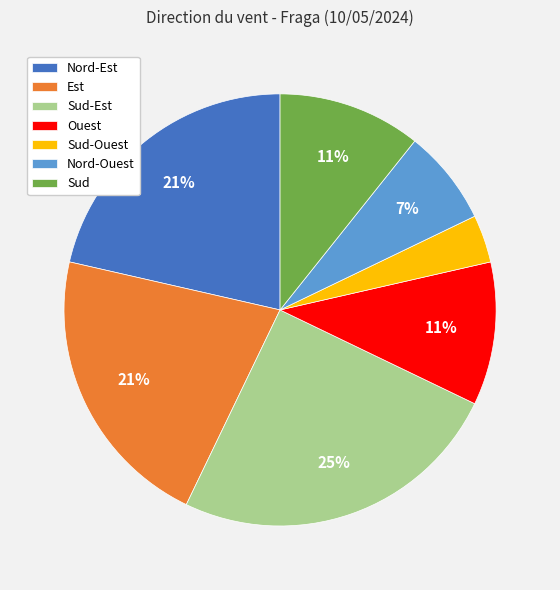

Combined, do Nord-Est and Est account for over 50%?

No